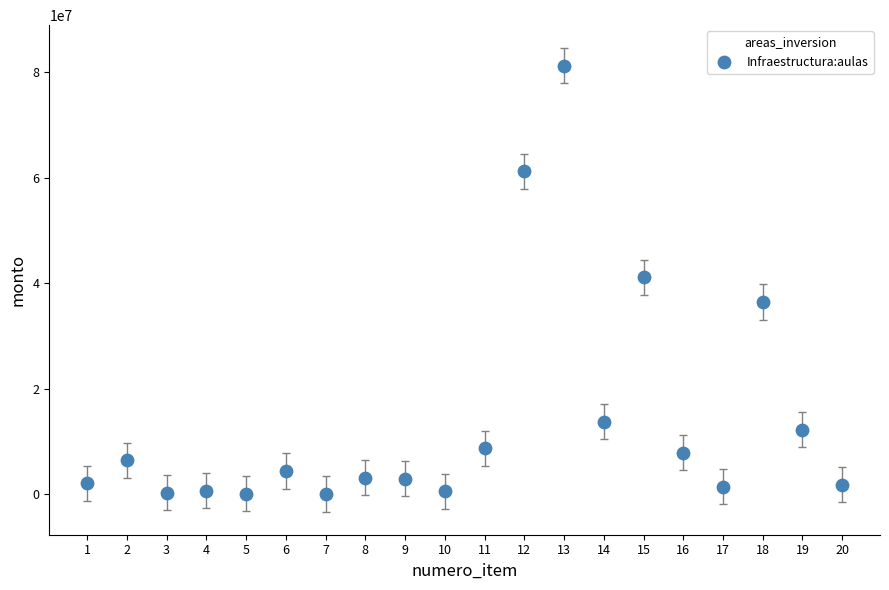

What is the range of Y values (max minus min)?

81122632